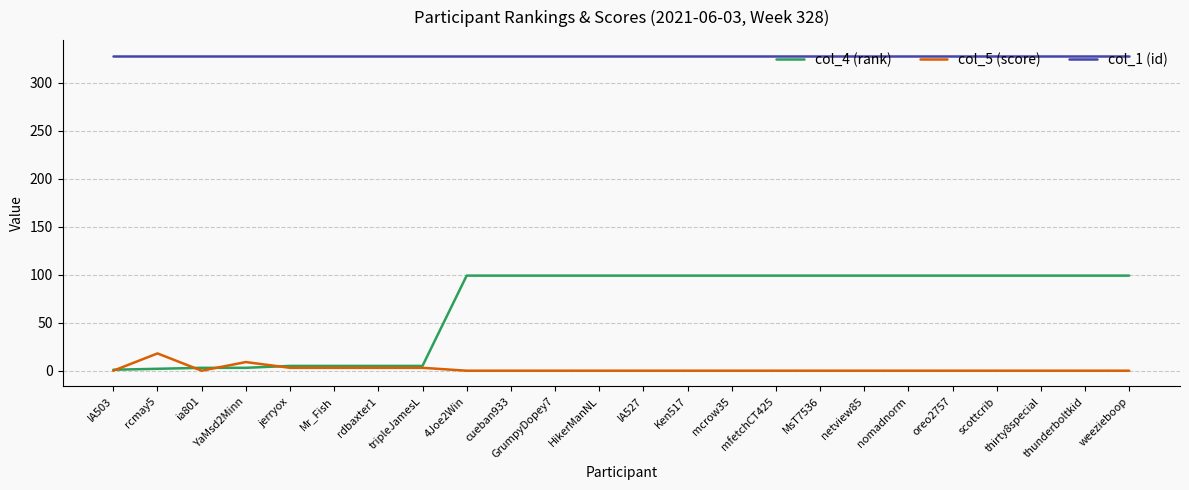

Count the number of data series in this chart.

3